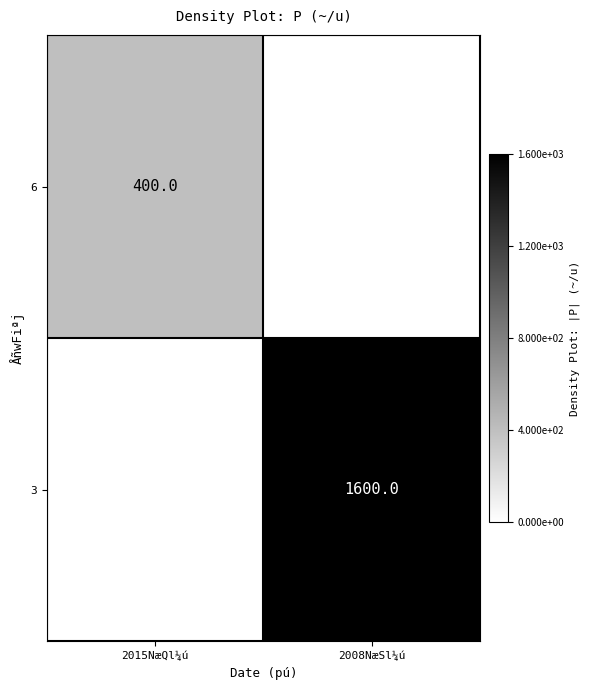

The 3 series shows 2151 at 2008NæSl¼ú. True or false?

False